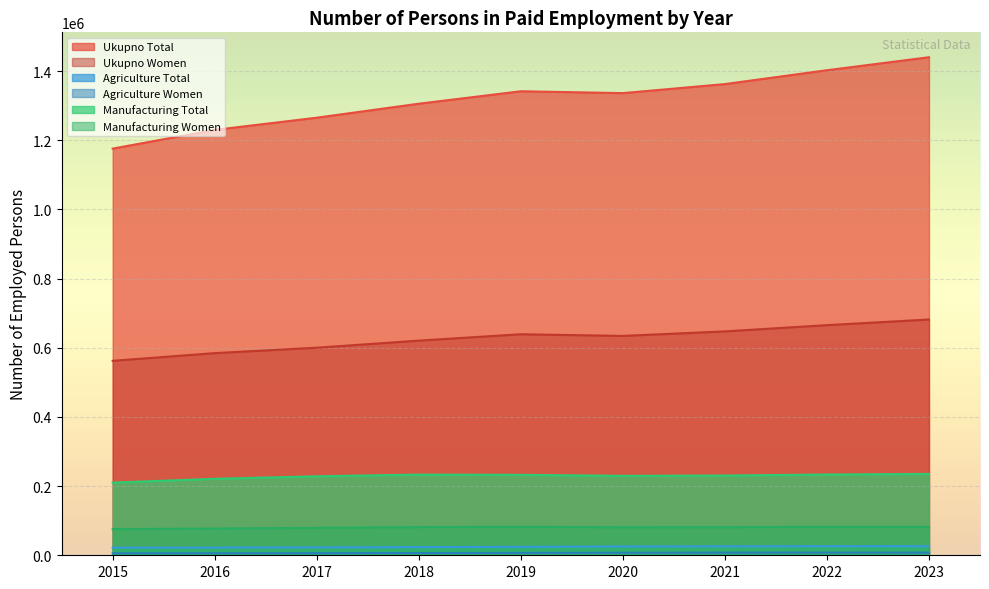

True or false: Ukupno Women and Agriculture Women intersect in this chart.

False